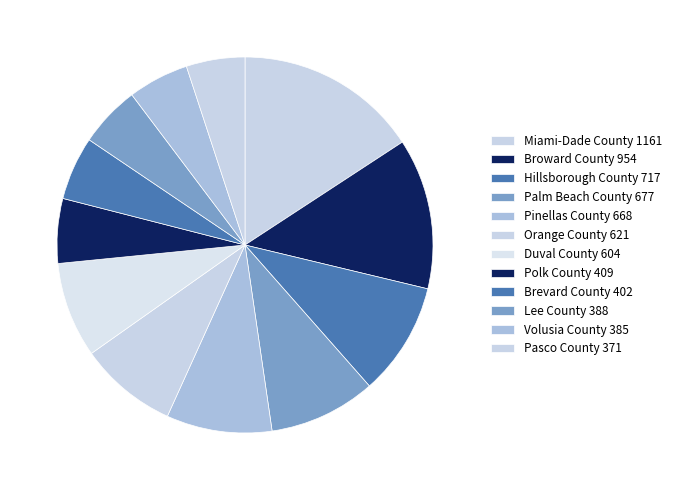

To the nearest percent, what portion does Palm Beach County represent?

9%